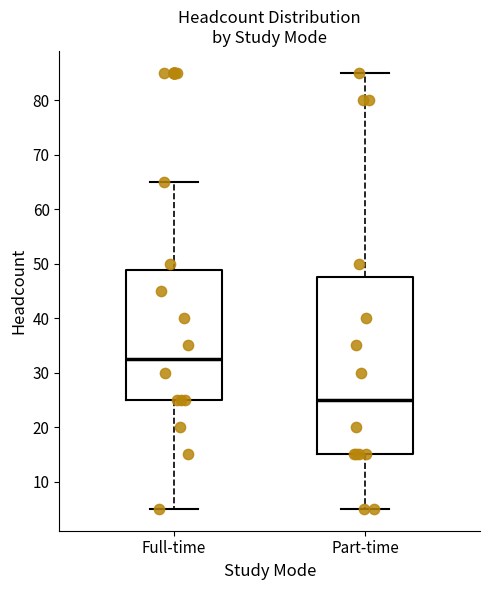

Where does the upper whisker of the box for Part-time end on the y-axis? The values are not printed on the chart, so give them approximately, as read against the axis.

85